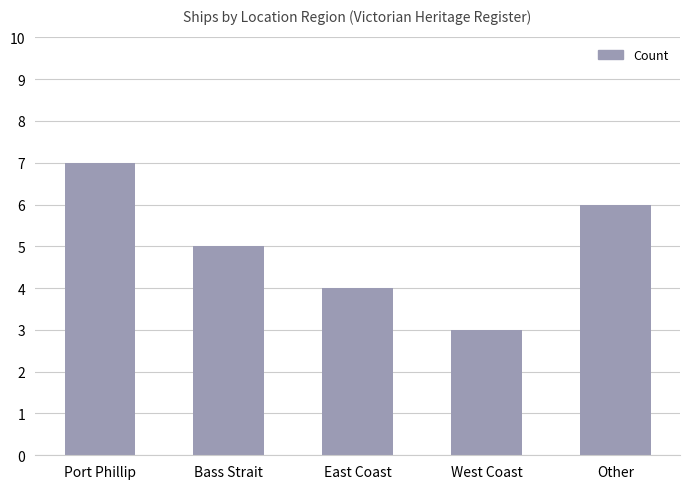

What is the difference between the second highest and minimum values?

3